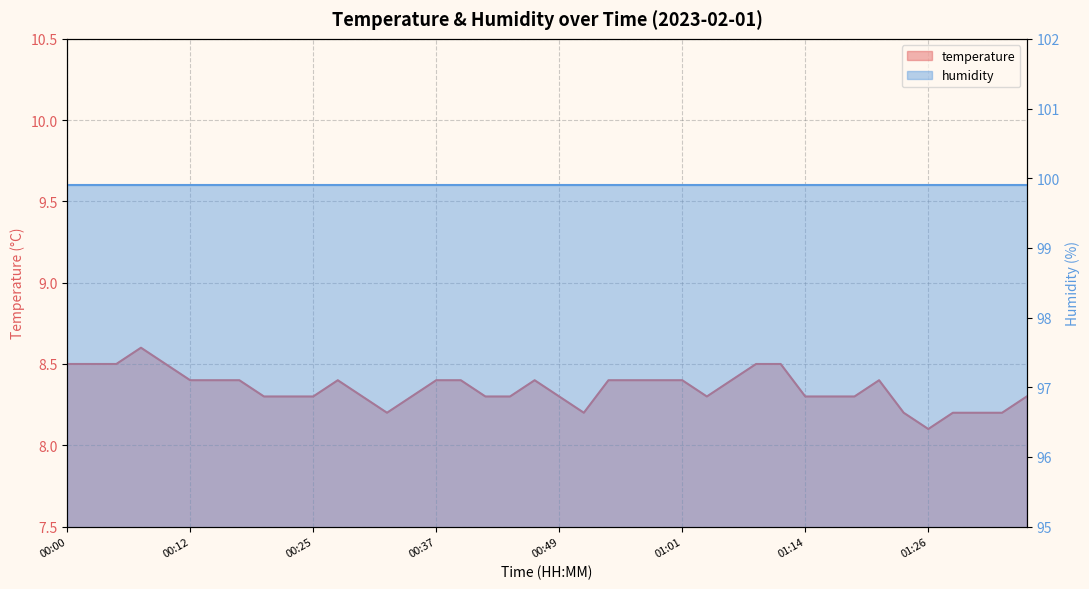

List the labels in order of value, smallest first.

01:26, 00:32, 00:52, 01:23, 01:28, 01:31, 01:33, 00:20, 00:22, 00:25, 00:29, 00:34, 00:42, 00:44, 00:49, 01:04, 01:14, 01:16, 01:19, 01:36, 00:12, 00:15, 00:17, 00:27, 00:37, 00:39, 00:47, 00:54, 00:56, 00:59, 01:01, 01:06, 01:21, 00:00, 00:02, 00:05, 00:10, 01:09, 01:11, 00:07